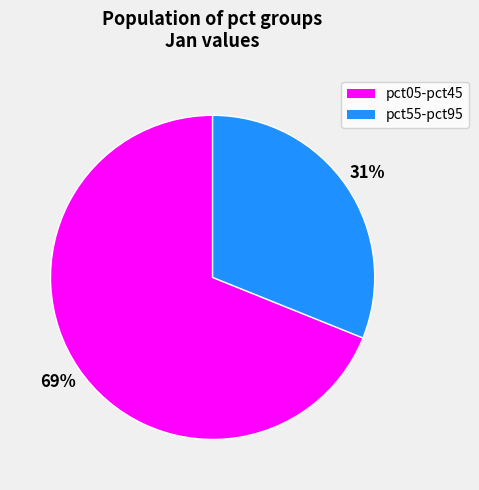

To the nearest percent, what is the average slice percentage?

50%